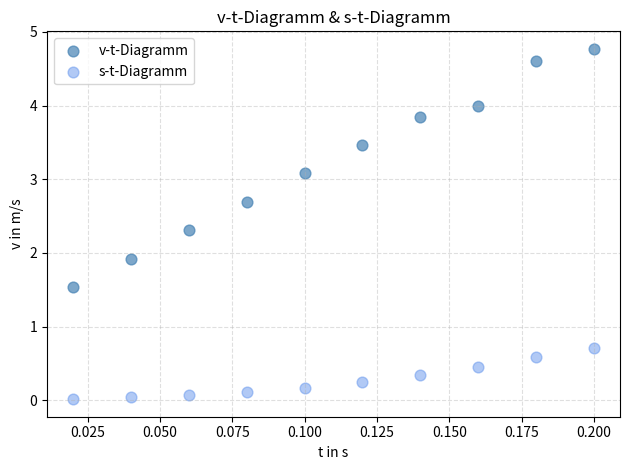

Which series has the widest spread of Y values?

v-t-Diagramm